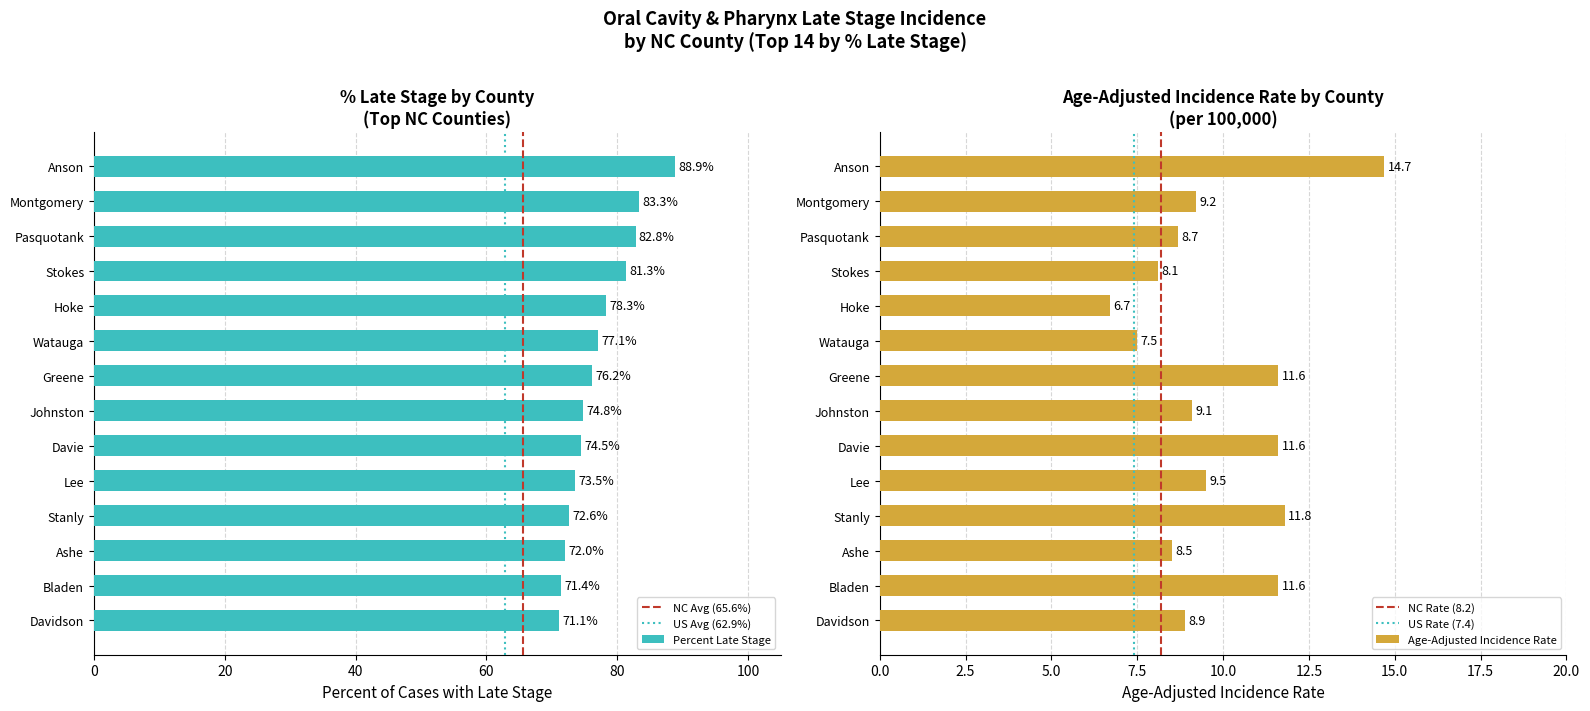

Which category has the lowest value in the Percent Late Stage series?

Davidson